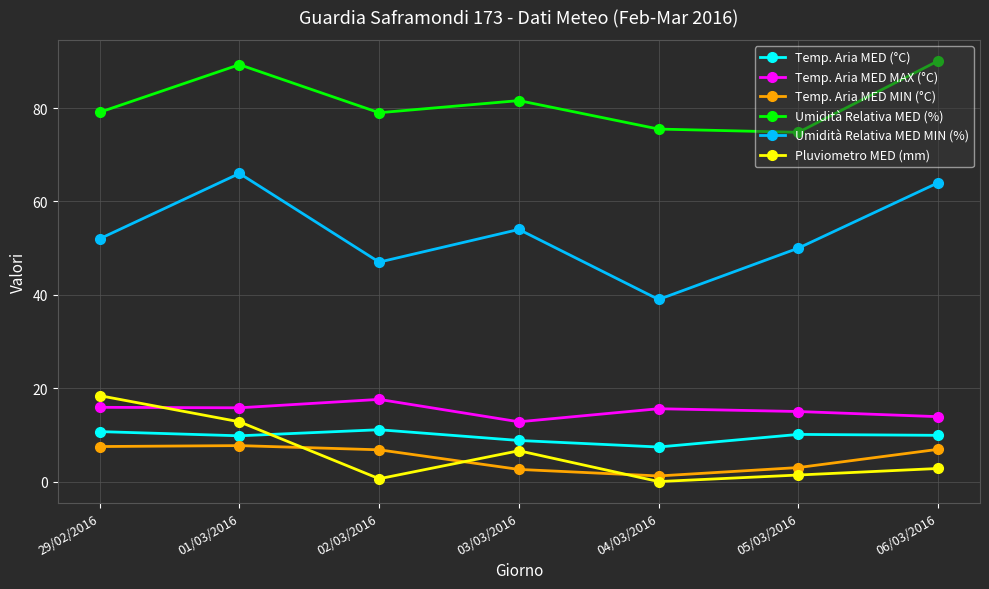

Where is the first local maximum for Pluviometro MED (mm)?

03/03/2016